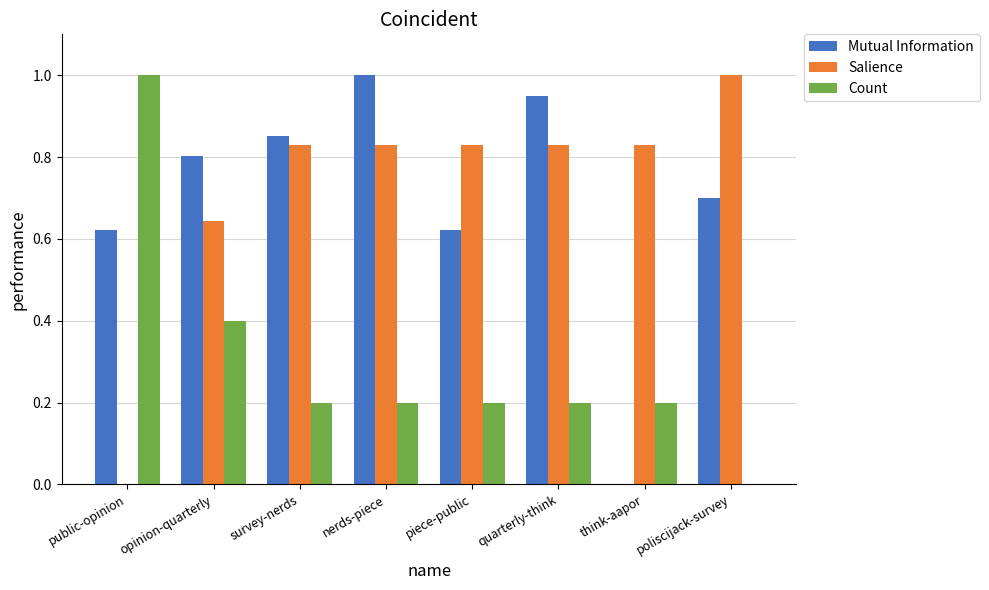

Which series changed the most between survey-nerds and think-aapor?

Mutual Information